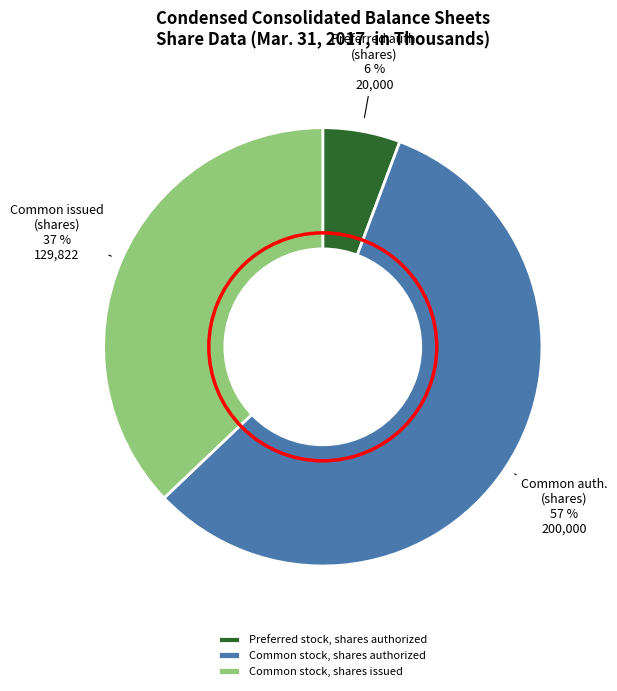

Is there a majority slice in this chart?

Yes